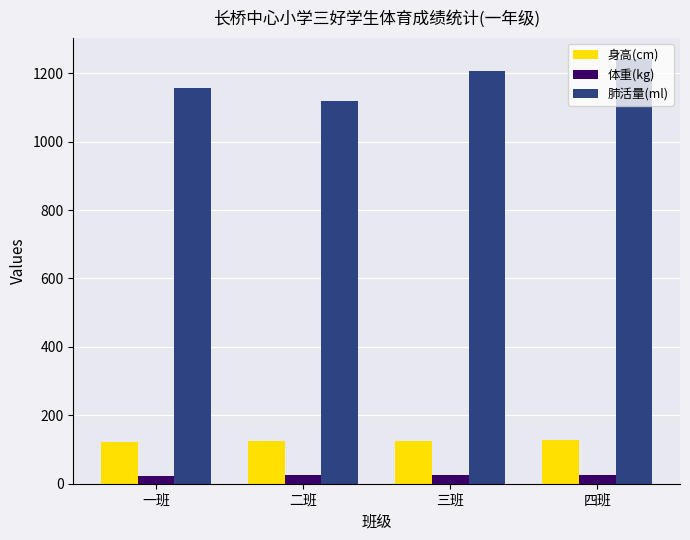

What is the average value of the 肺活量(ml) series?

1181.3